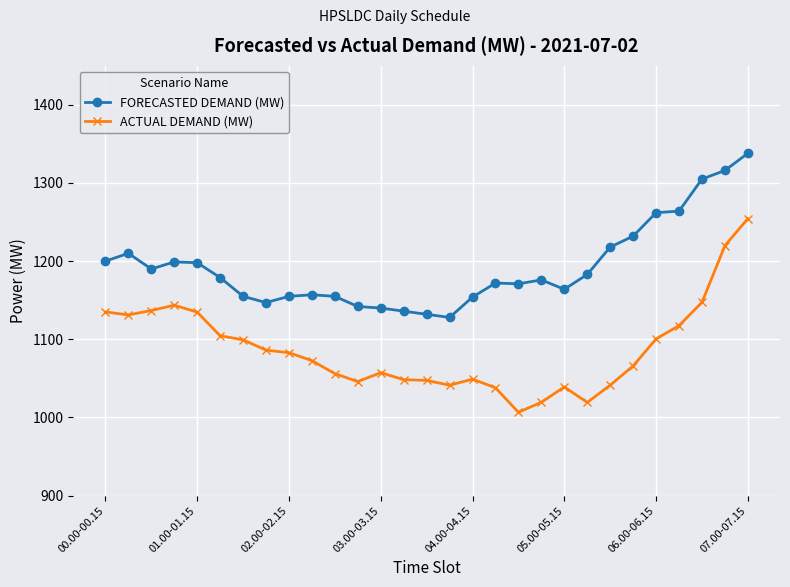

What is the difference between the maximum and minimum values in the ACTUAL DEMAND (MW) series?

247.8